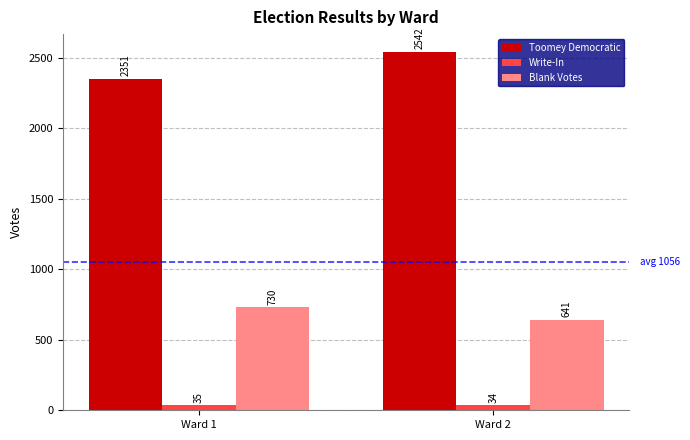

Between Ward 1 and Ward 2, which series saw the biggest shift?

Toomey Democratic